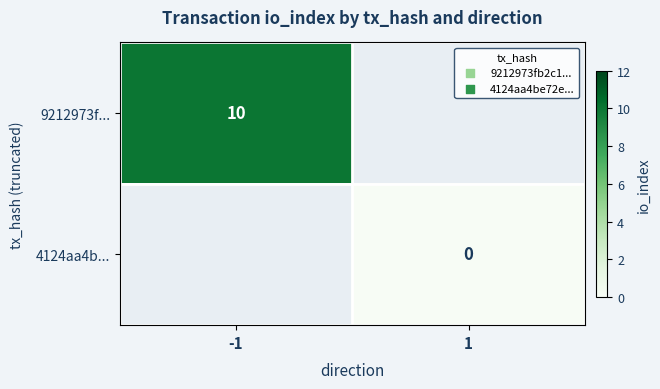

Is it true that 9212973f... equals 10 at -1?

True